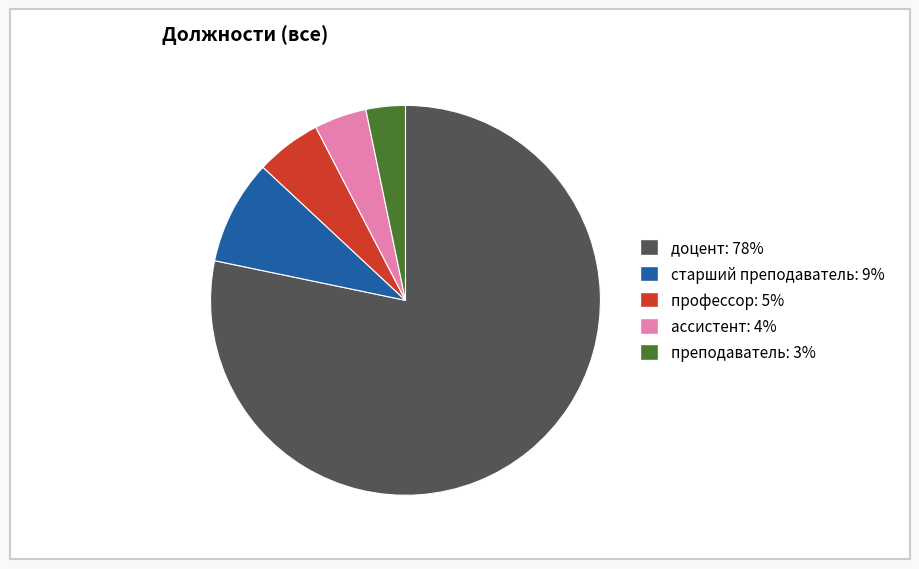

Which has a higher value, доцент or преподаватель?

доцент